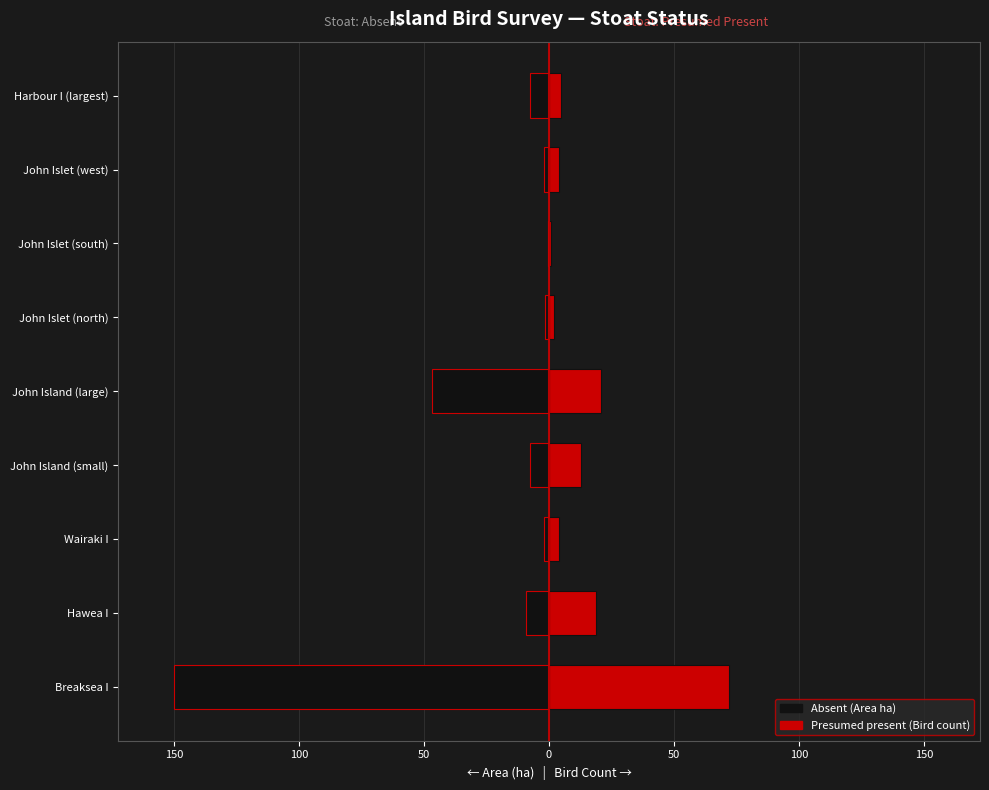

Reading left to right, transcribe all the data shown in this chart.

Absent (Area ha): -150.0	-9.0	-2.0	-7.4	-47.0	-1.4	-0.5	-2.0	-7.4
Presumed present (Bird count): 72.0	19.0	4.0	13.0	21.0	2.0	1.0	4.0	5.0